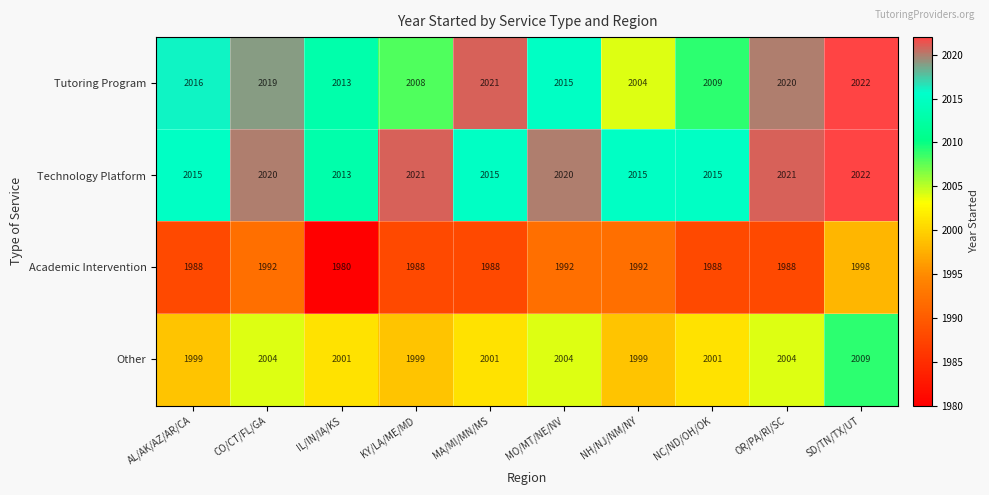

True or false: Academic Intervention has a value of 1121 at MA/MI/MN/MS.

False